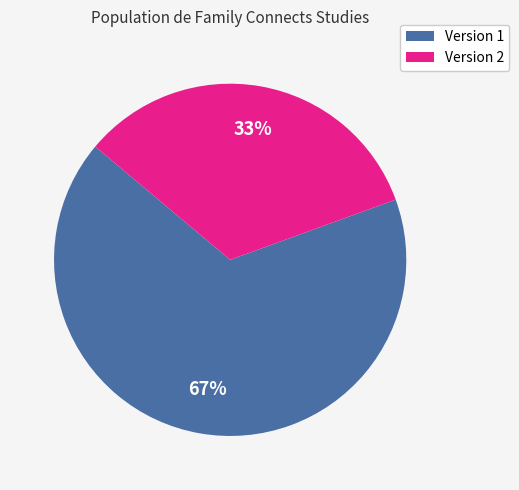

Approximately how many times larger is the value at Version 2 compared to Version 1?

0.5